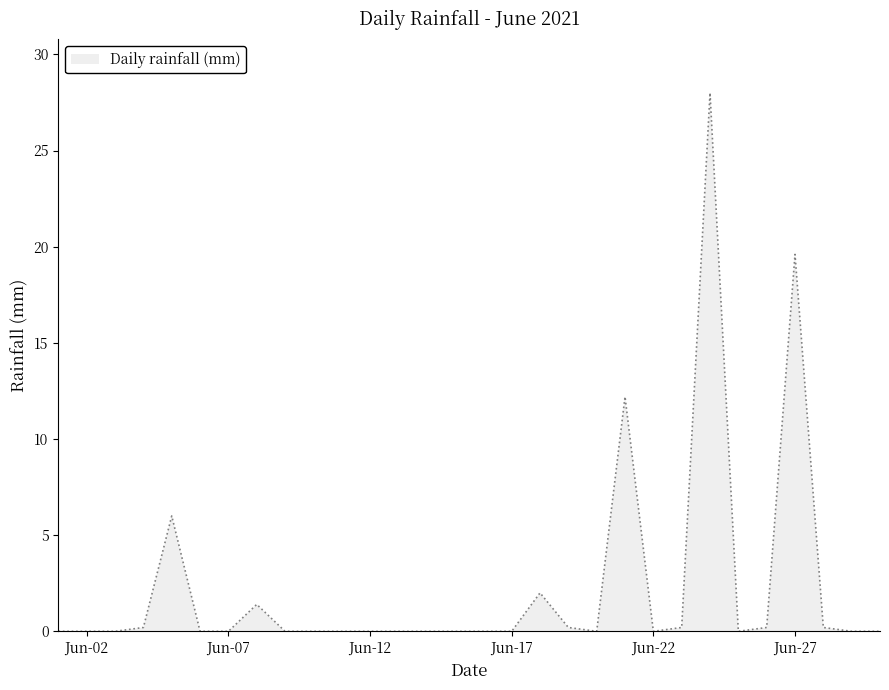

What is the difference between the maximum and minimum values?

28.0